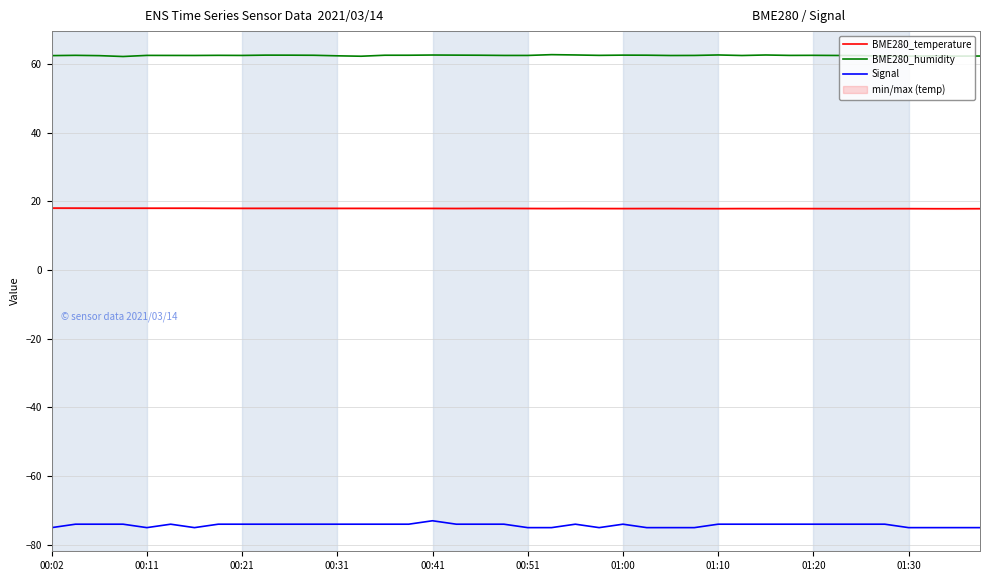

The value of BME280_temperature at 11 is 31.1. True or false?

False